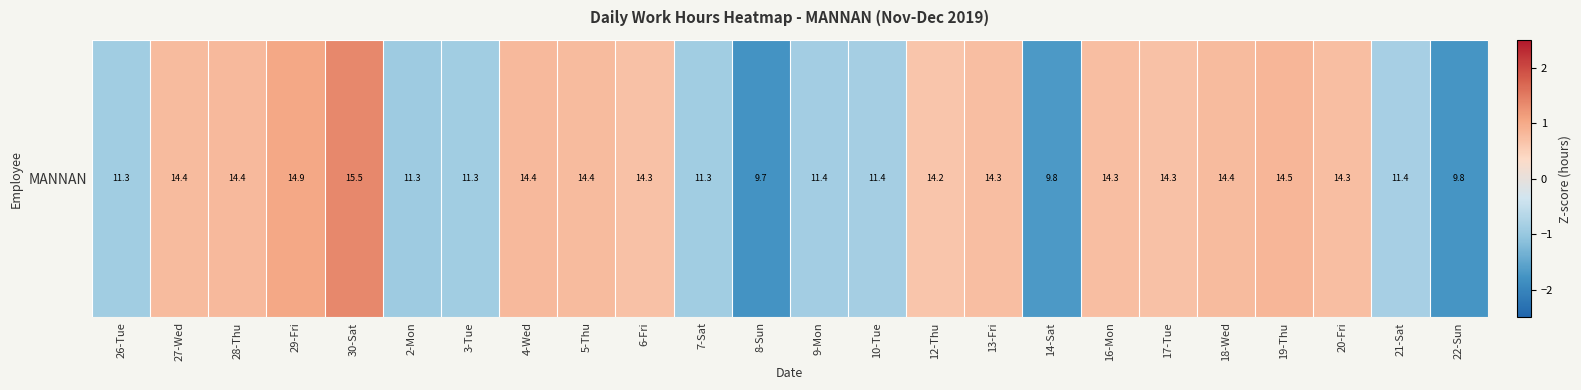

Is it true that the value at 5-Thu is 0.3?

False